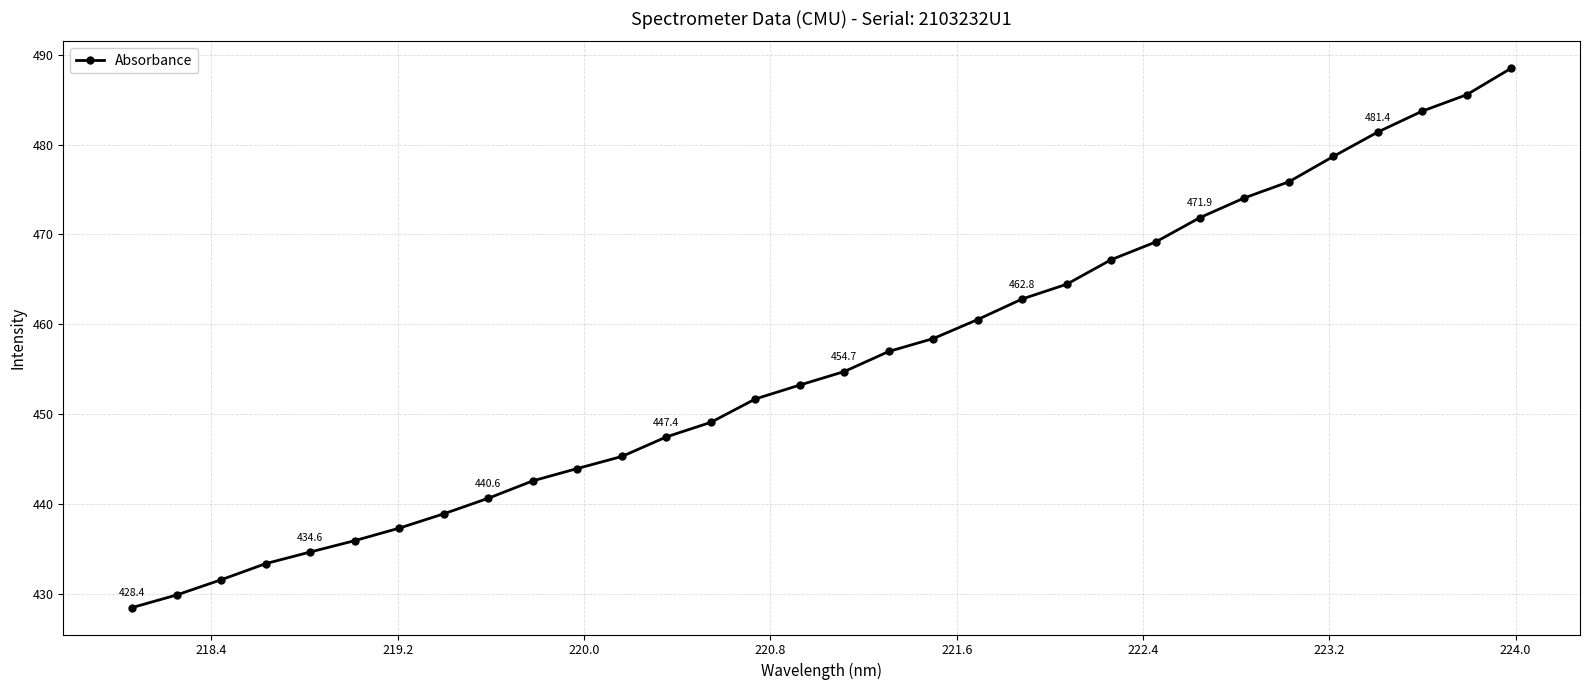

Count the number of data series in this chart.

1